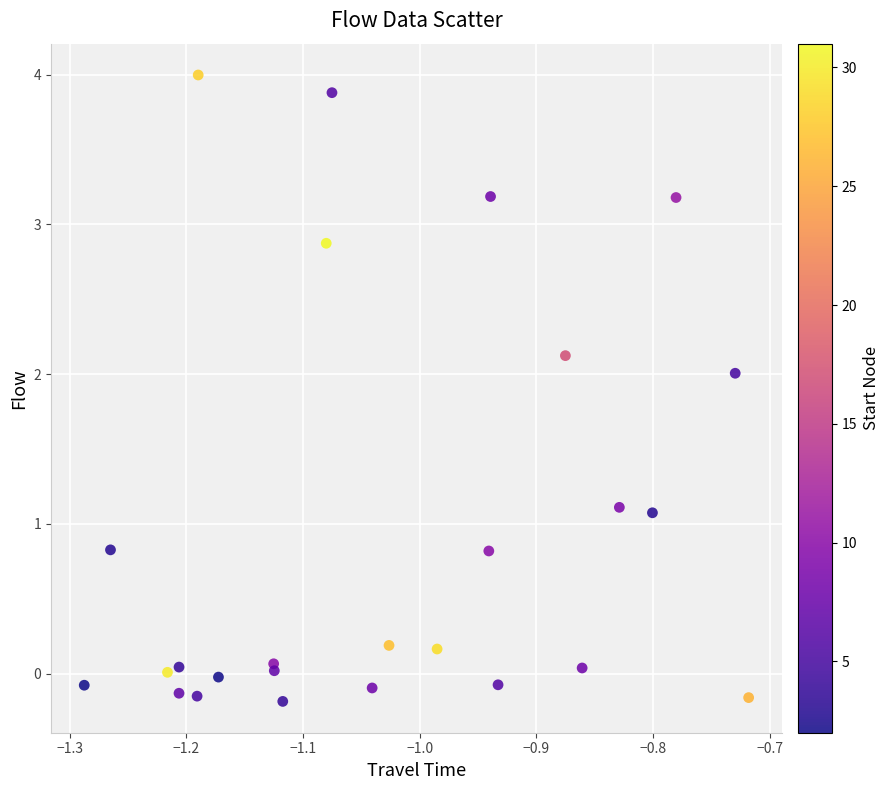

What is the range of X values (max minus min)?

0.6